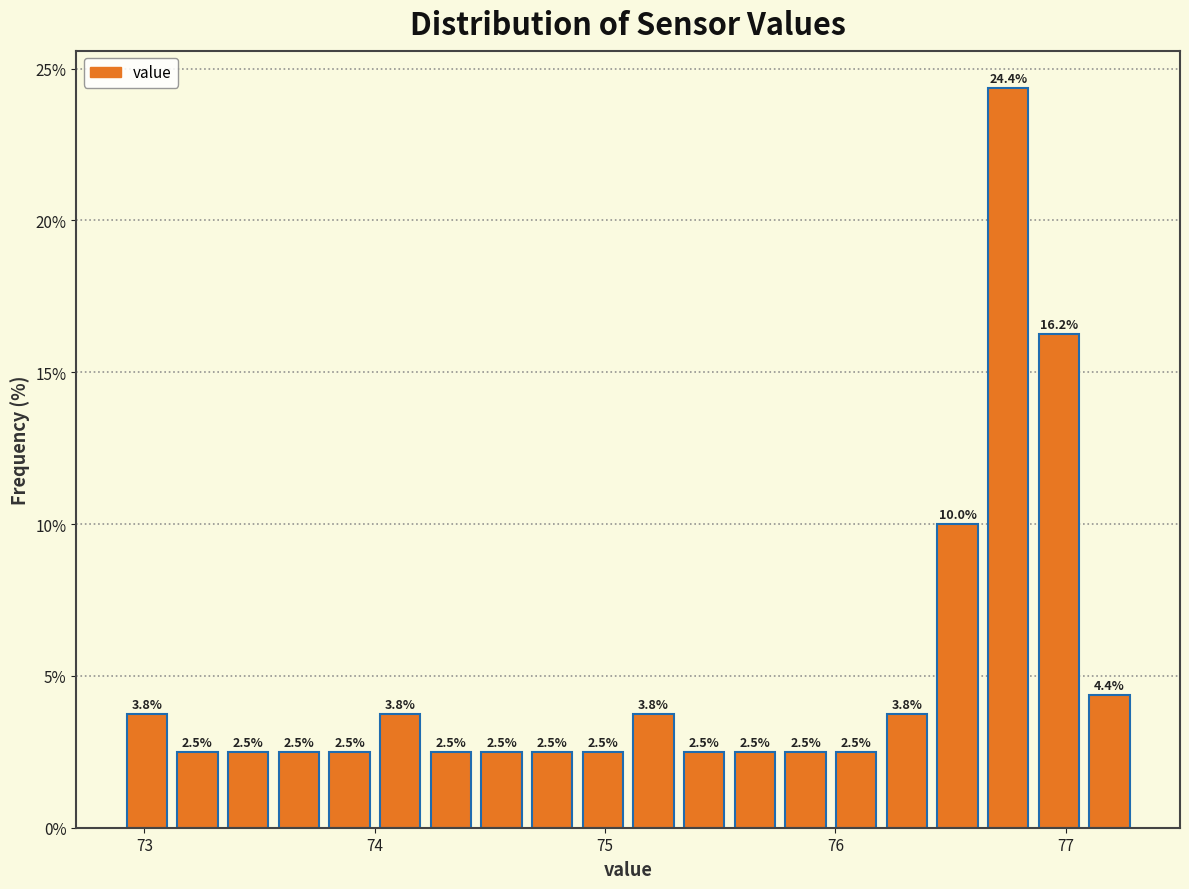

Around what value on the x-axis is the tallest bar? Give the approximate position of its centre, as read against the axis.

76.8